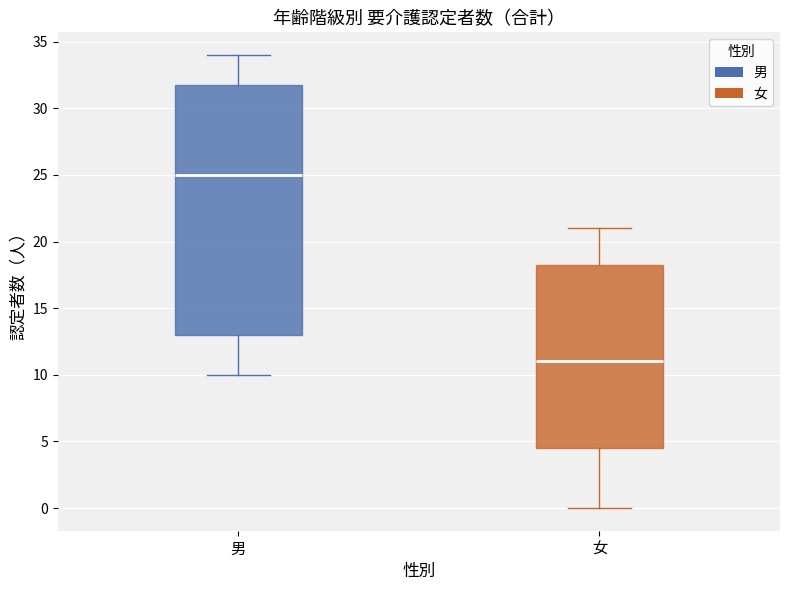

Where does the median line of the box for 男 sit on the y-axis? The values are not printed on the chart, so give them approximately, as read against the axis.

25.0